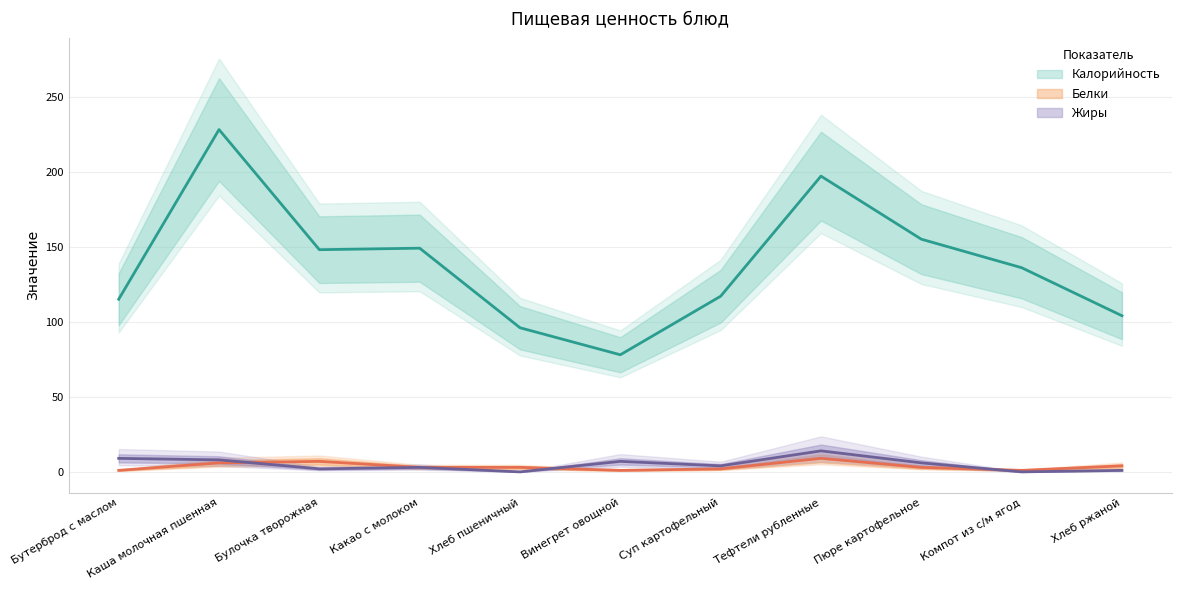

Which category has the lowest value in the Белки series?

Бутерброд с маслом